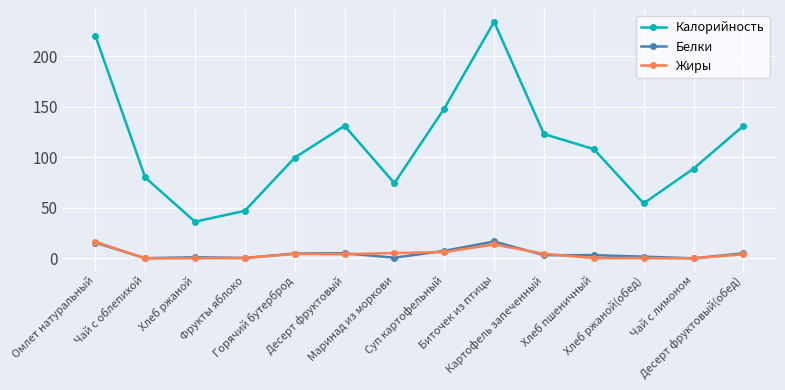

How many lines are shown in the chart?

3